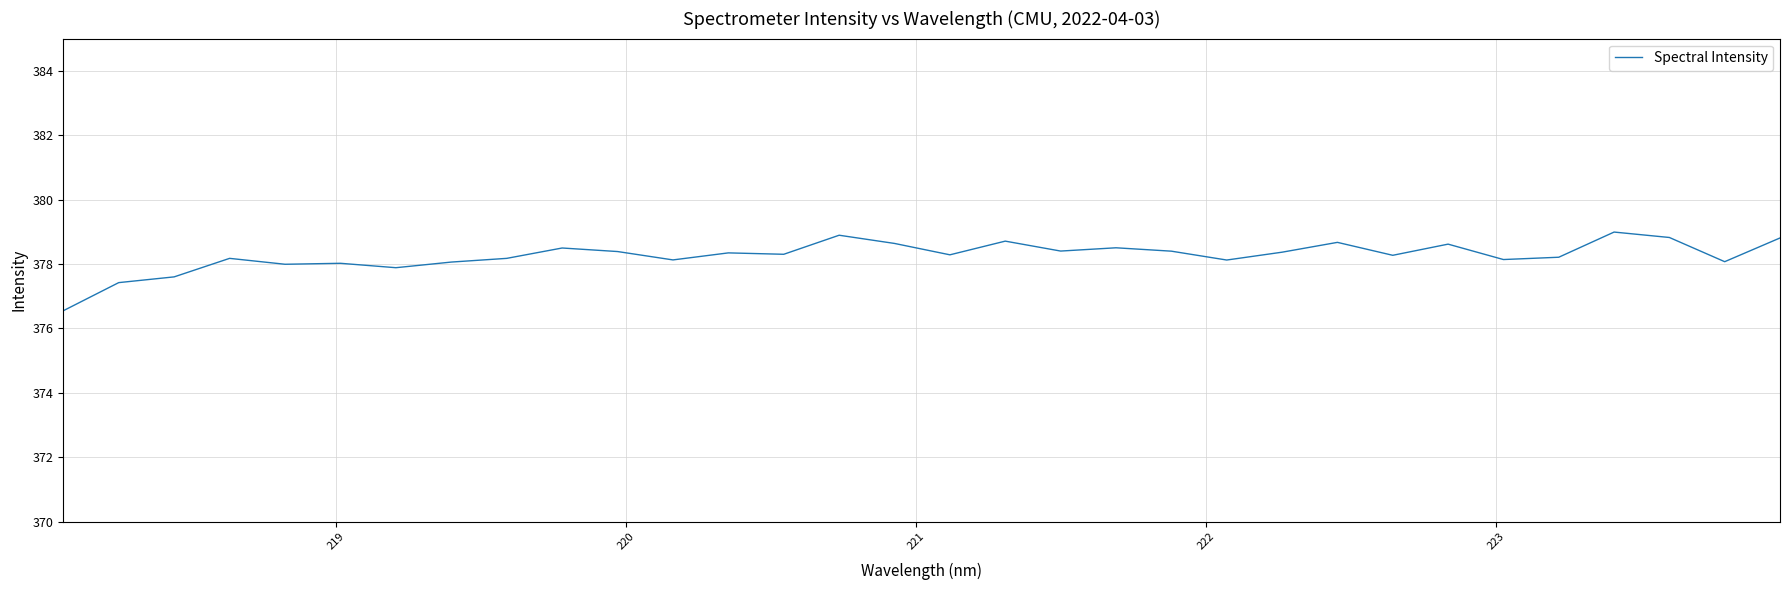

What is the maximum value shown in the chart?

379.0